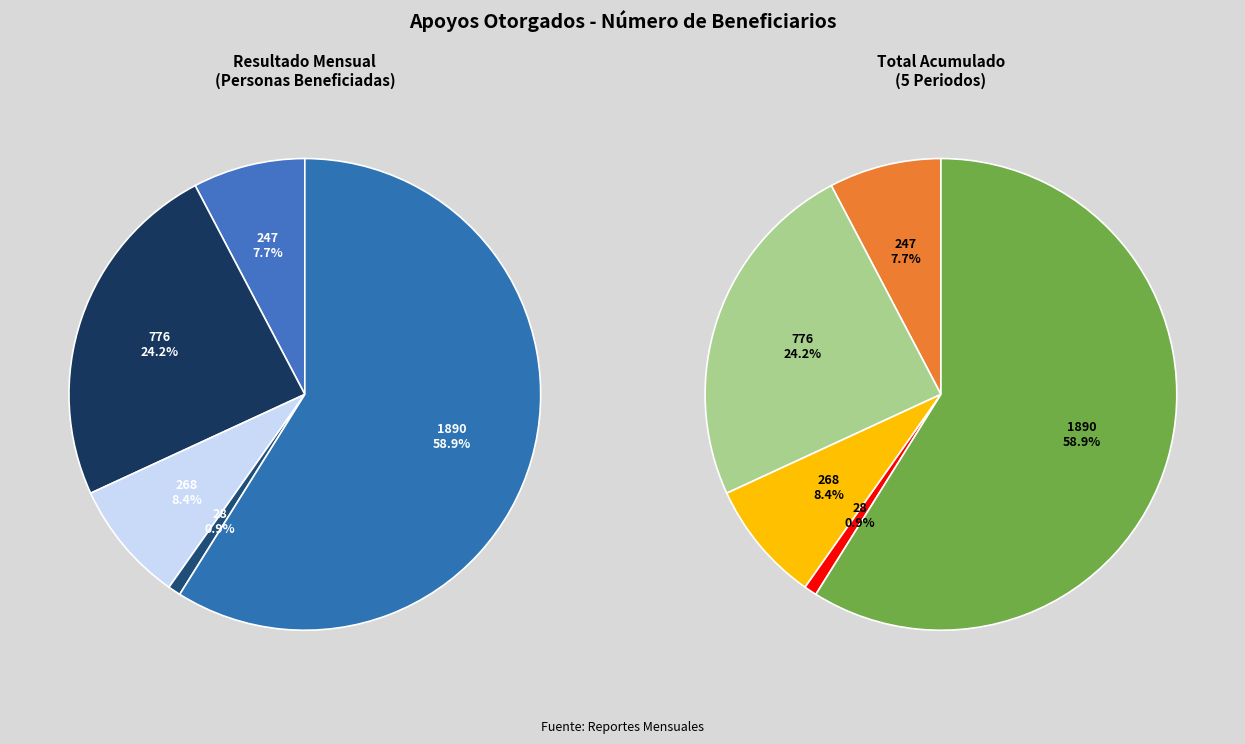

To the nearest percent, what is the average slice percentage?

20%